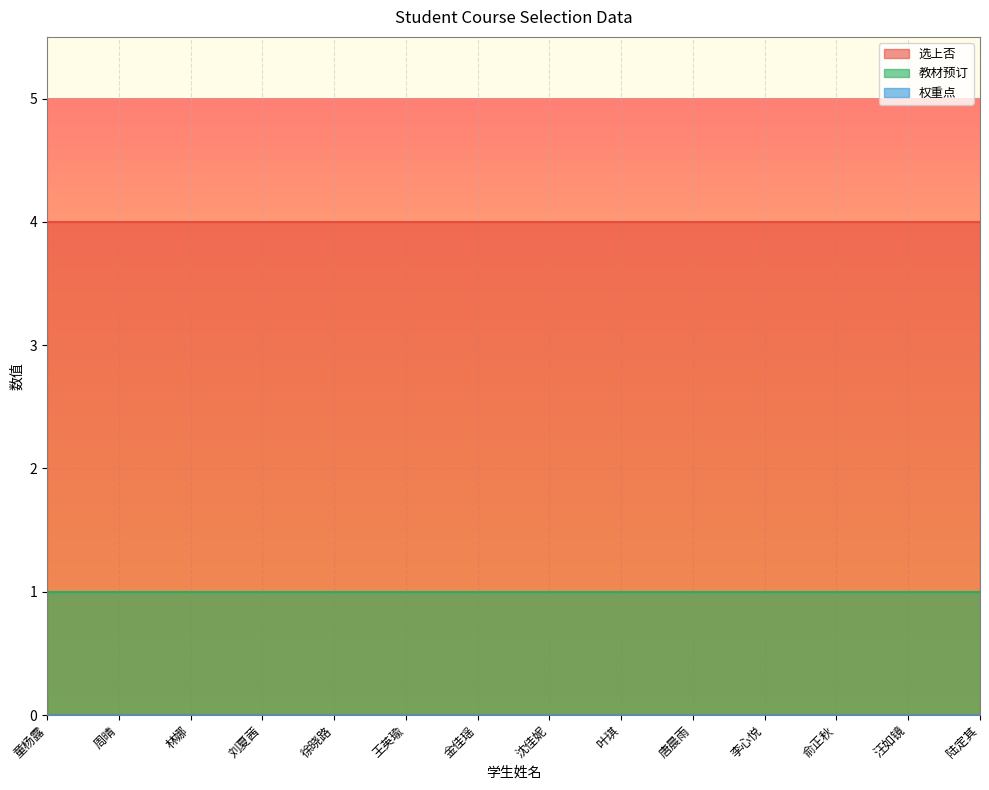

What is the value of the 教材预订 point at the 4th from the left?

1